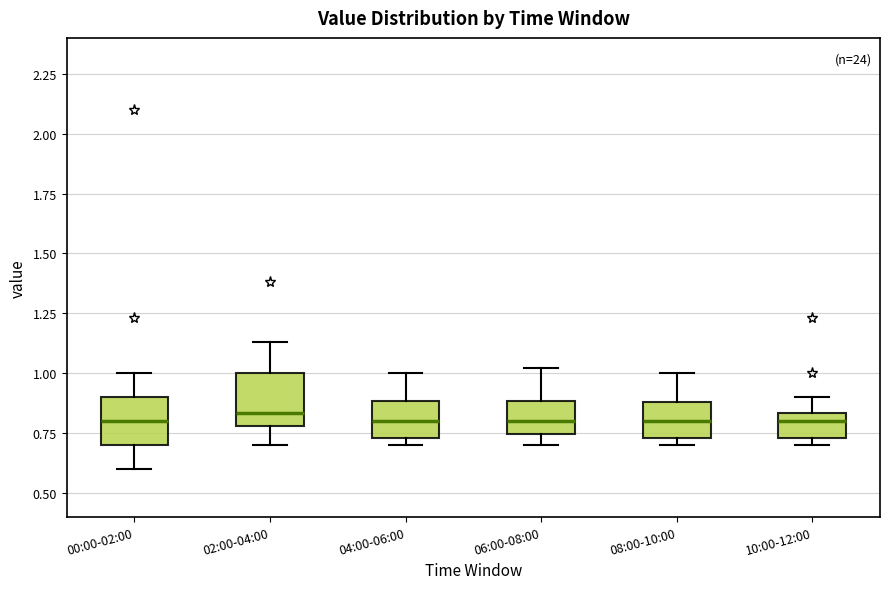

Where is the upper edge of the box for 08:00-10:00 on the y-axis? The values are not printed on the chart, so give them approximately, as read against the axis.

0.90